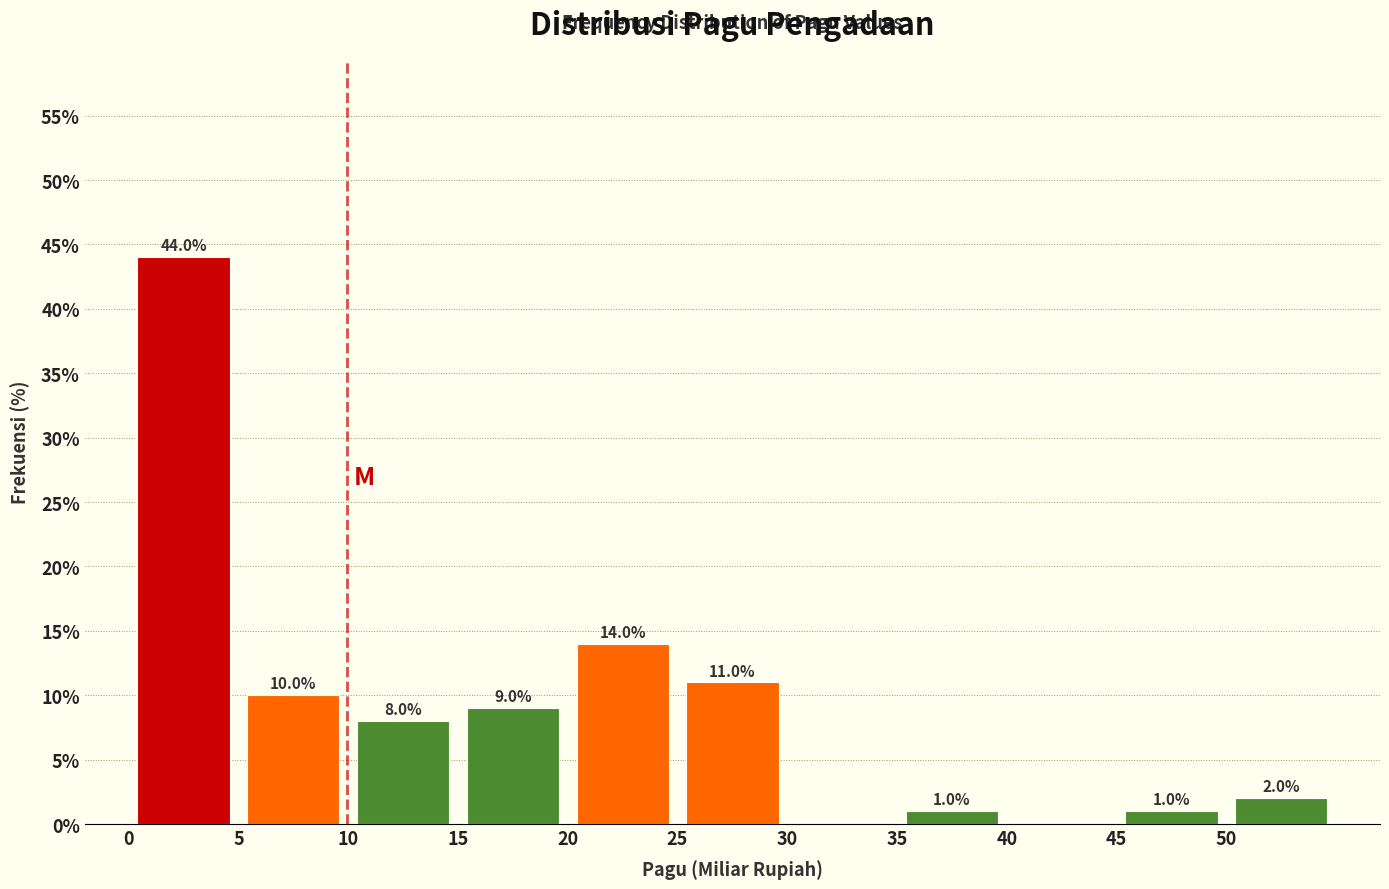

Over which range of the x-axis is the bar tallest?

0 to 5